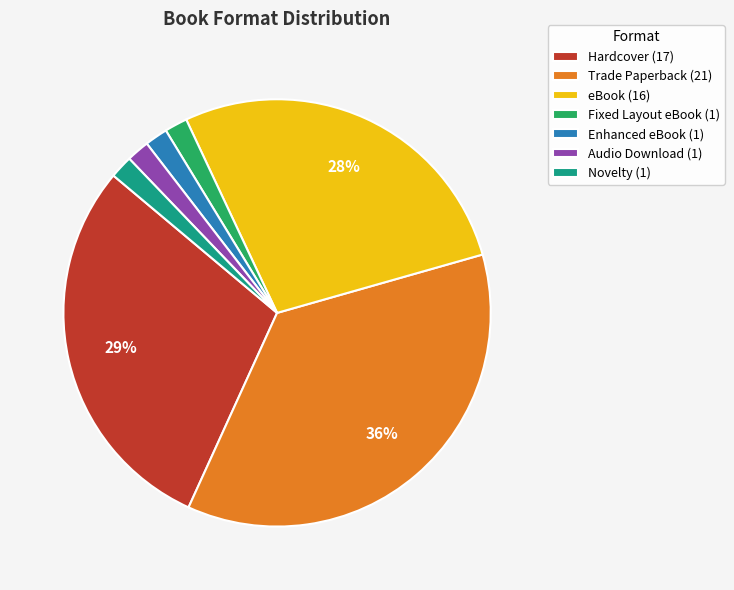

What percentage is the Hardcover slice, to the nearest percent?

29%